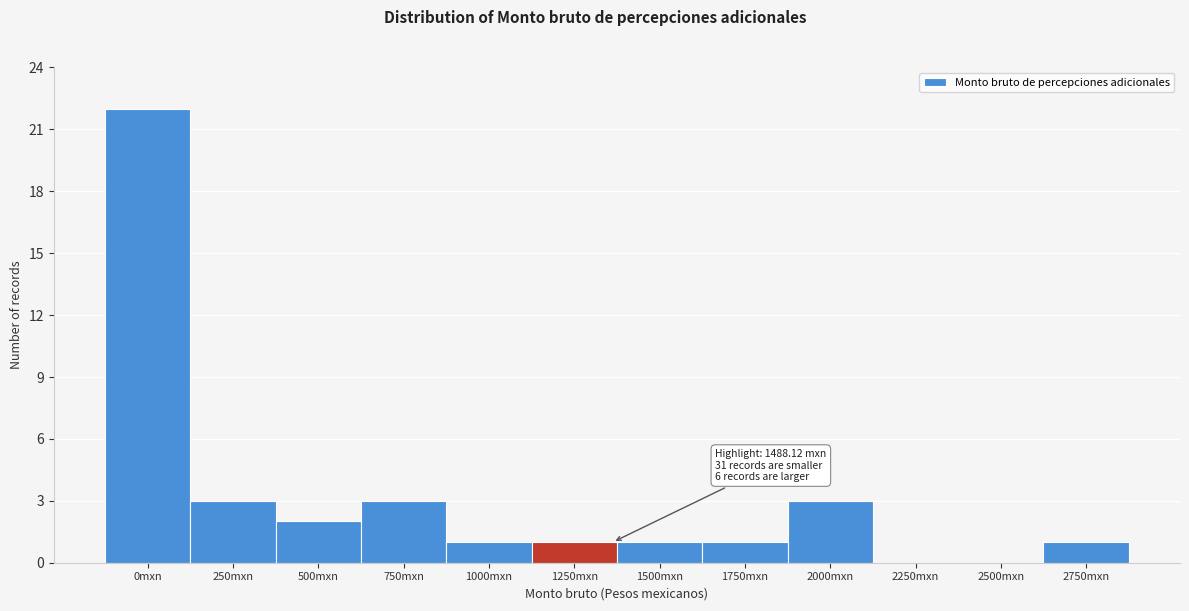

Reading left to right, list all the values displayed in this chart.

0mxn=22	250mxn=3	500mxn=2	750mxn=3	1000mxn=1	1250mxn=1	1500mxn=1	1750mxn=1	2000mxn=3	2250mxn=0	2500mxn=0	2750mxn=1